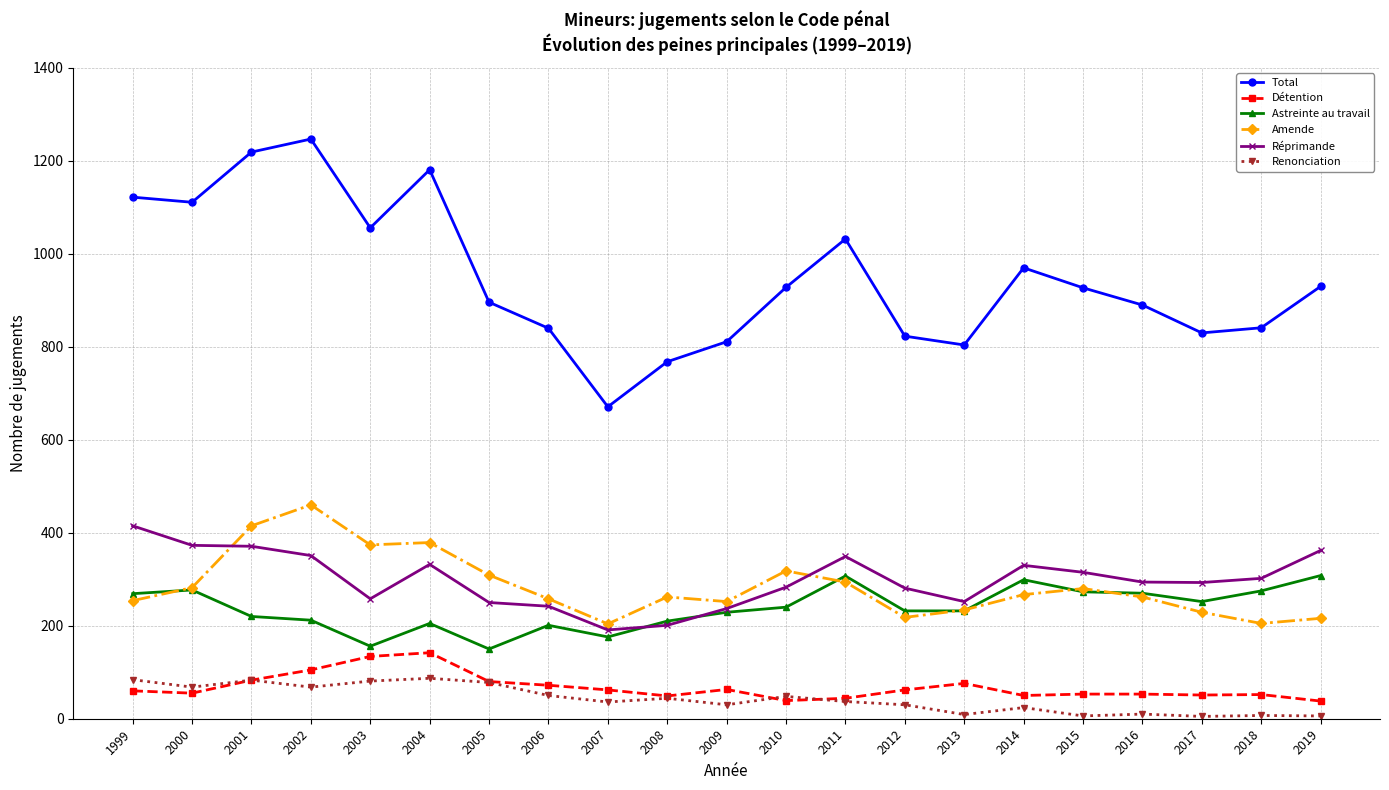

At which category does Amende reach its first local peak?

2002